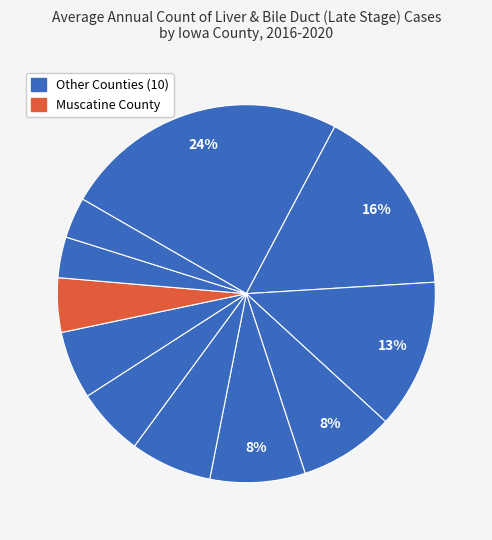

How many segments does this pie chart have?

11